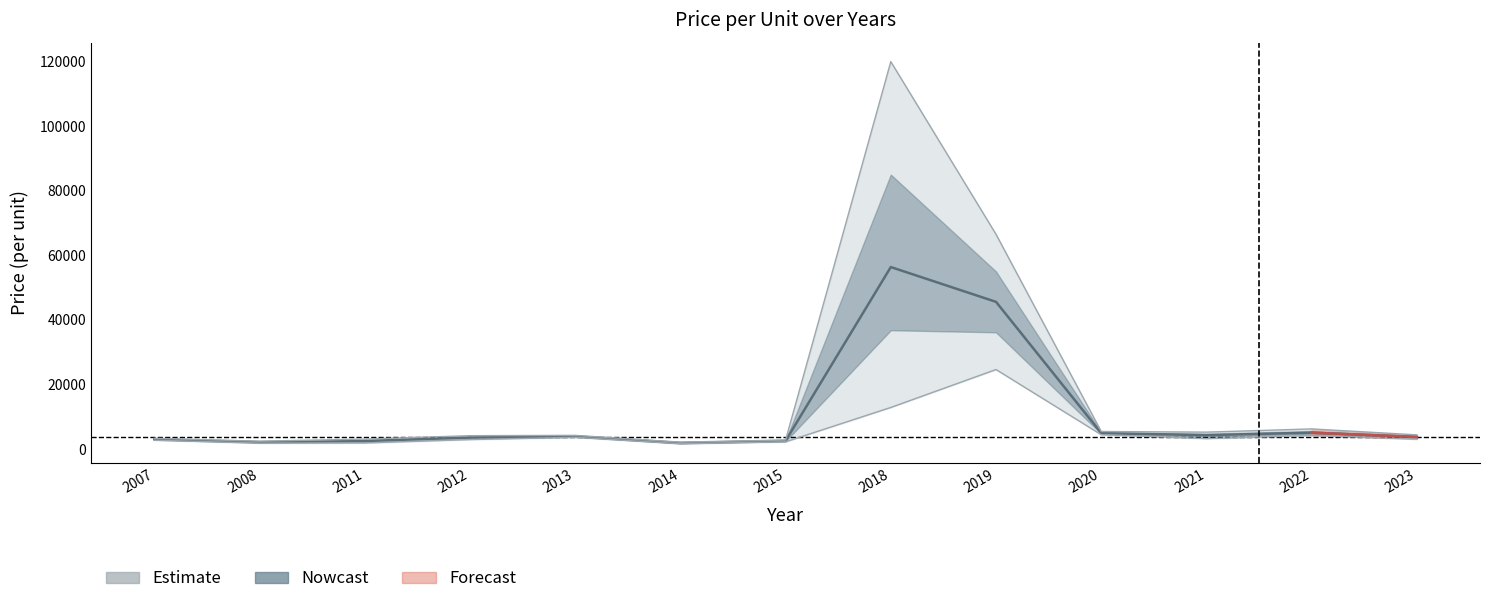

Where does the price_lower series first go above 3050?

2013